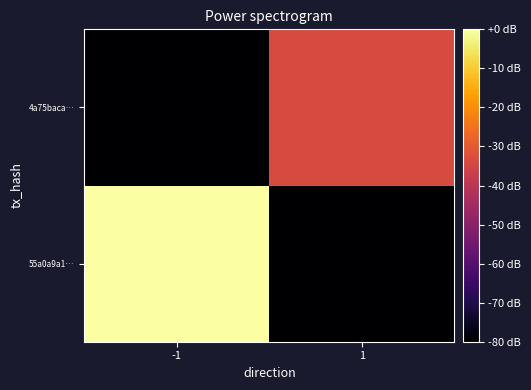

List the series in order of their overall mean, highest first.

55a0a9a1…, 4a75baca…